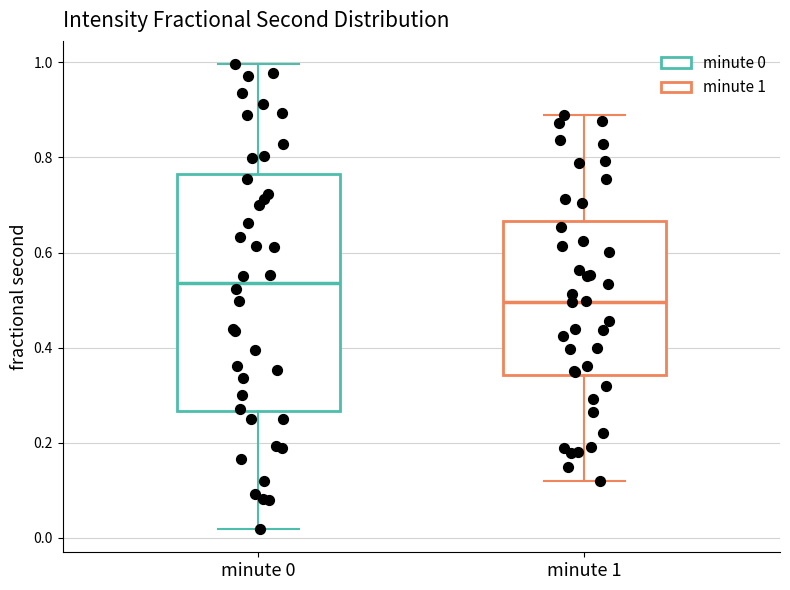

Where is the upper edge of the box for minute 1 on the y-axis? The values are not printed on the chart, so give them approximately, as read against the axis.

0.66